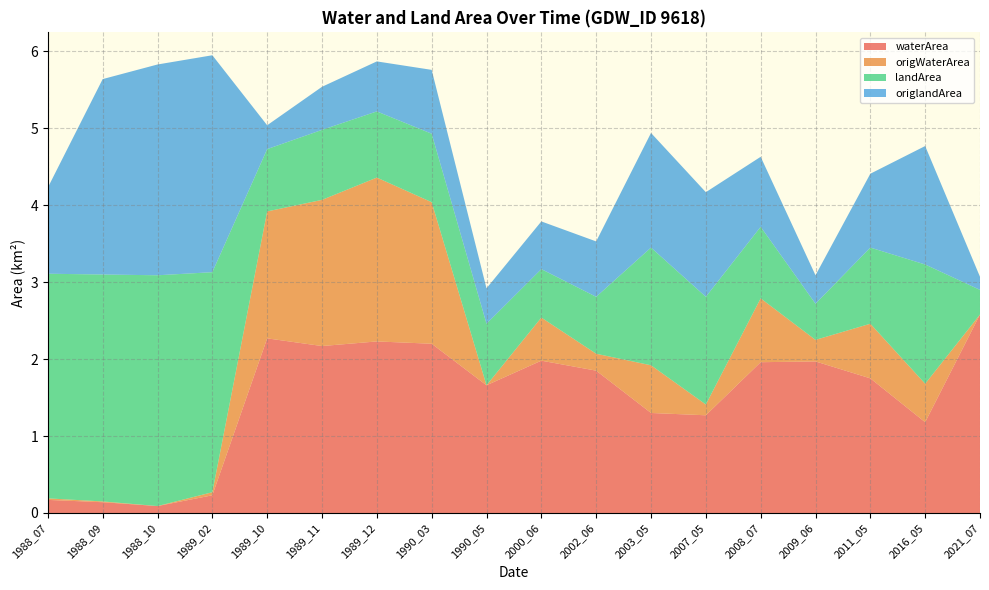

Reading right to left, what are all the values shown in this chart?

waterArea: 2.6	1.2	1.8	2.0	2.0	1.3	1.3	1.9	2.0	1.7	2.2	2.2	2.2	2.3	0.2	0.1	0.1	0.2
origWaterArea: 0.0	0.5	0.7	0.3	0.8	0.1	0.6	0.2	0.6	0.0	1.8	2.1	1.9	1.6	0.0	0.0	0.0	0.0
landArea: 0.3	1.6	1.0	0.5	0.9	1.4	1.5	0.7	0.6	0.8	0.9	0.9	0.9	0.8	2.9	3.0	3.0	2.9
origlandArea: 0.2	1.5	1.0	0.4	0.9	1.4	1.5	0.7	0.6	0.5	0.8	0.7	0.6	0.3	2.8	2.7	2.5	1.1